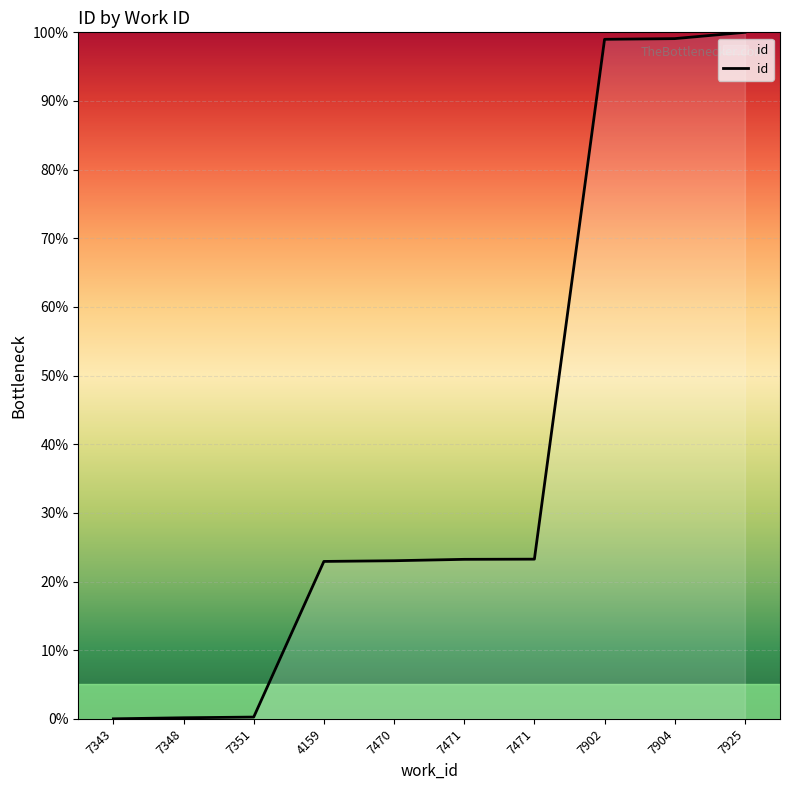

Does the chart have visible grid lines?

Yes